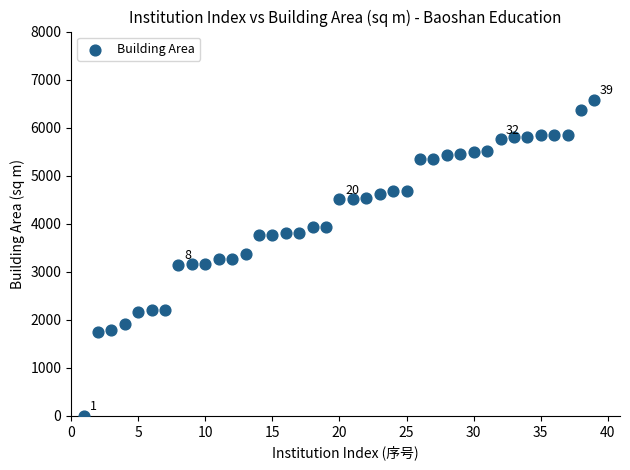

What is the range of Y values (max minus min)?

6577.2